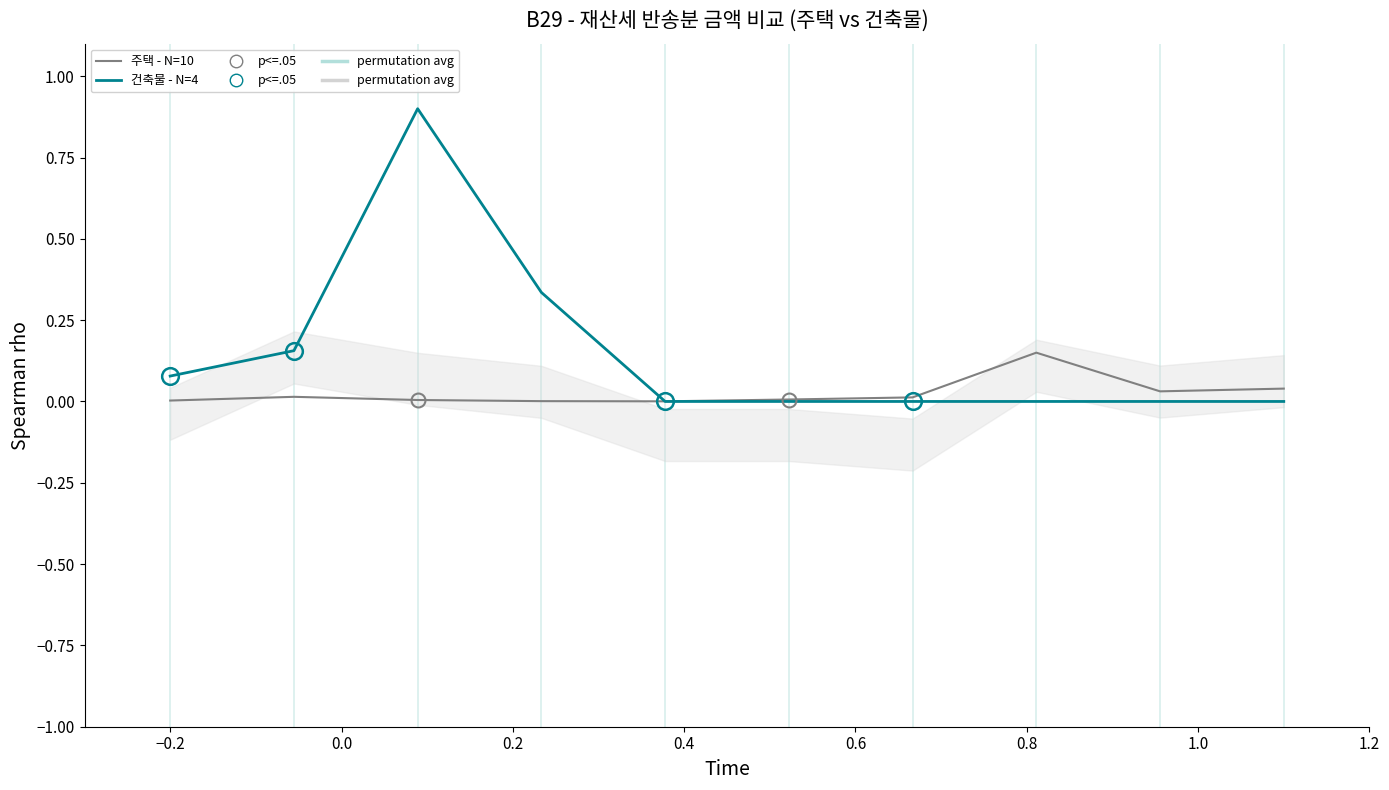

Reading right to left, transcribe all the data shown in this chart.

주택 (저금액): 0.0	0.0	0.1	0.0	0.0	0.0	0.0	0.0	0.0	0.0
건축물 (고금액): 0.0	0.0	0.0	0.0	0.0	0.0	0.3	0.9	0.2	0.1